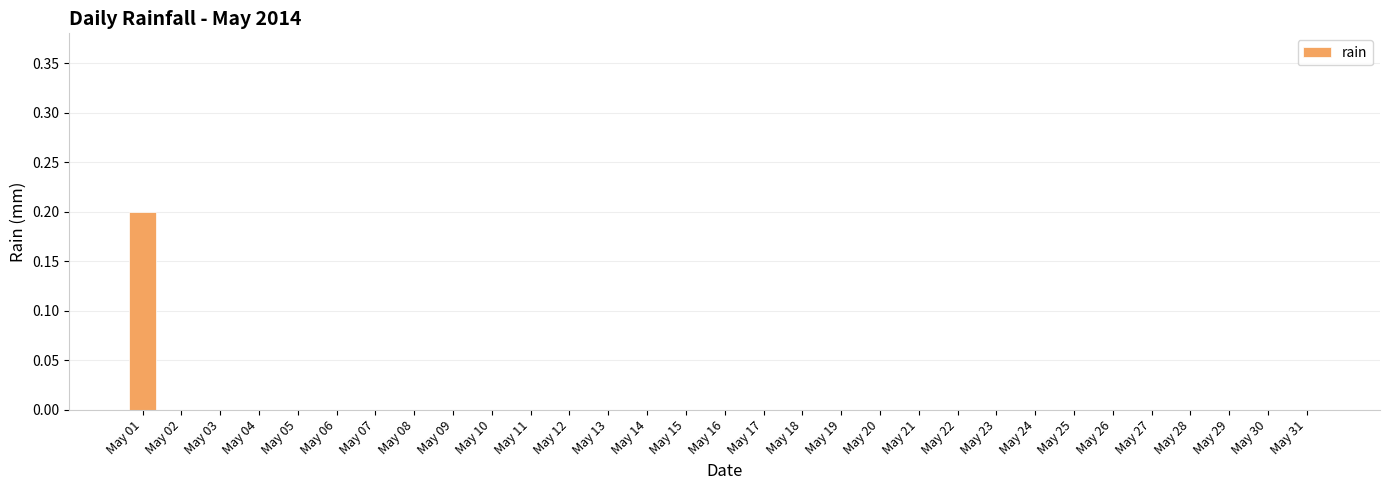

Which has a higher value, May 16 or May 01?

May 01